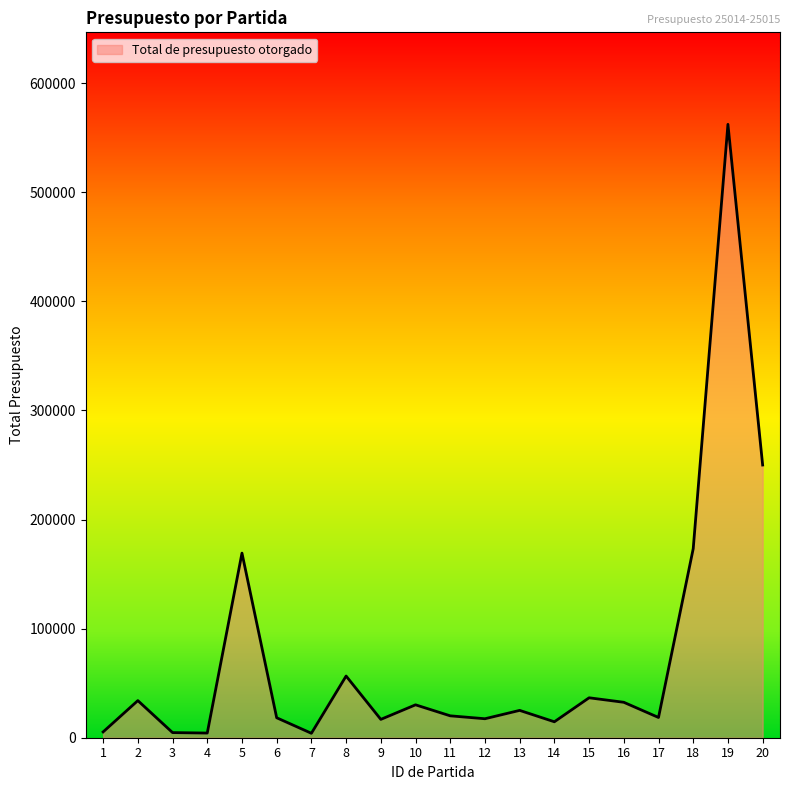

What is the difference between the maximum and minimum values?

558254.7